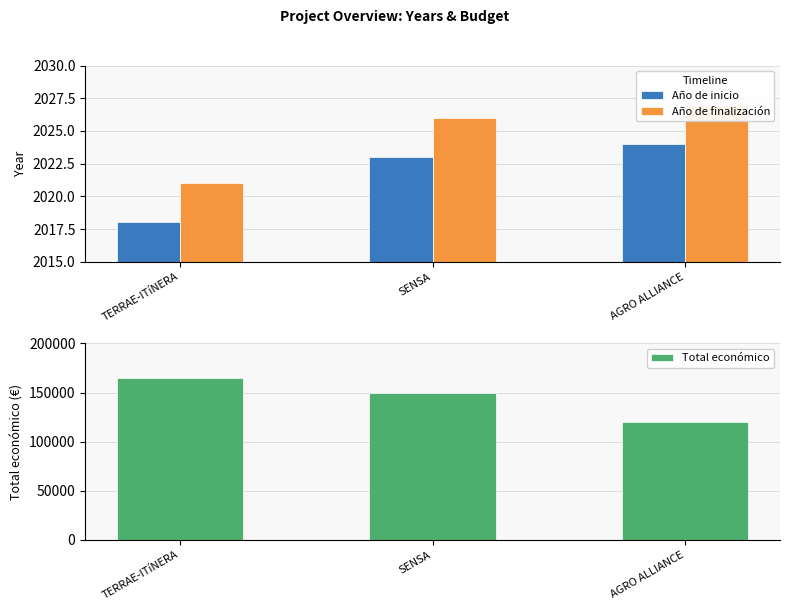

What is the minimum value shown in the chart?

2018